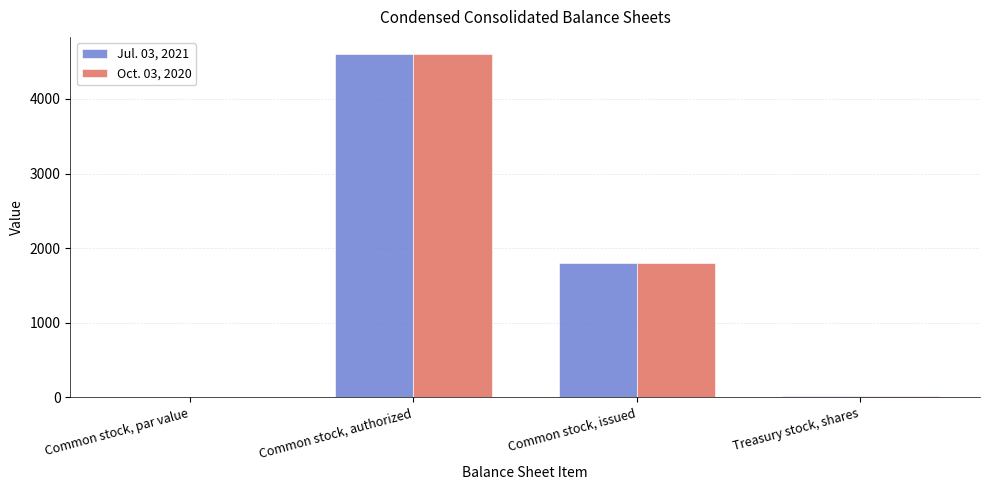

The Jul. 03, 2021 series shows 4600.0 at Common stock, authorized. True or false?

True